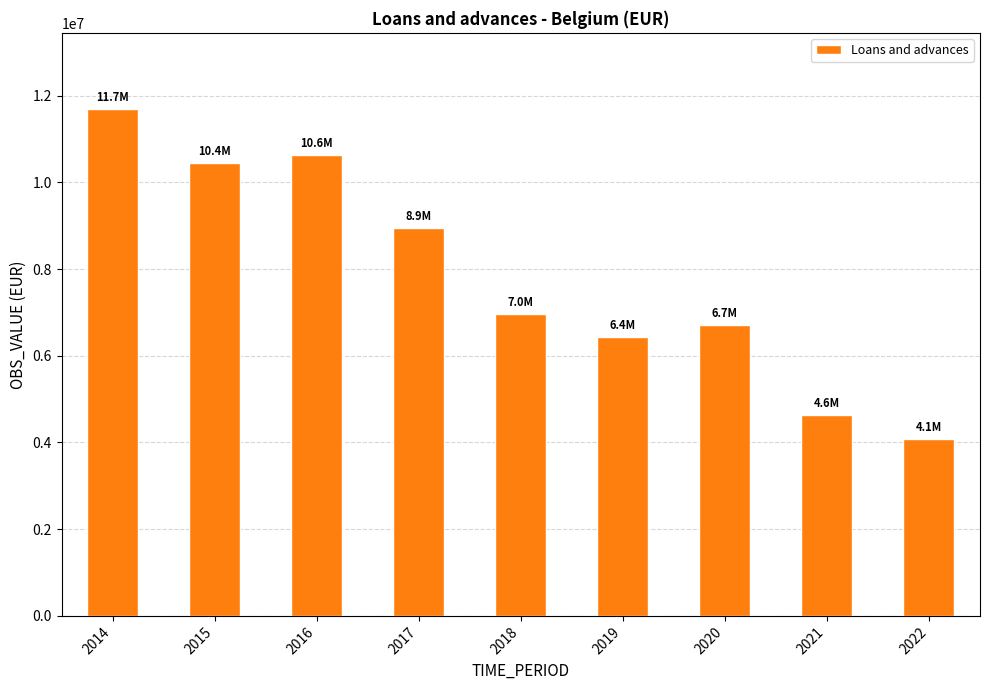

What is the approximate value at 2022, to the nearest 10?

4082580